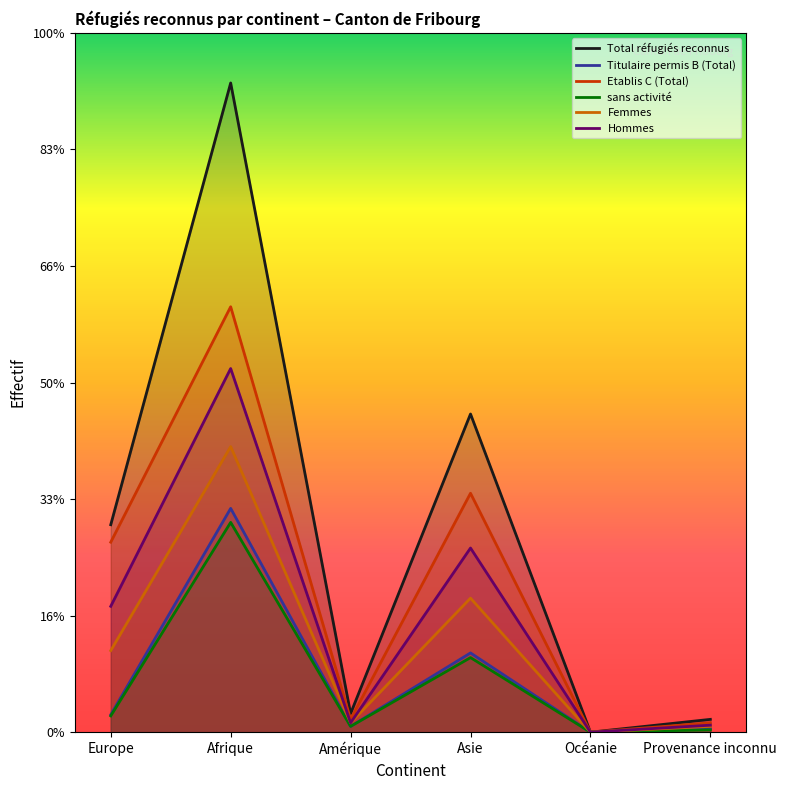

True or false: sans activité and Titulaire permis B (Total) cross at least once.

False